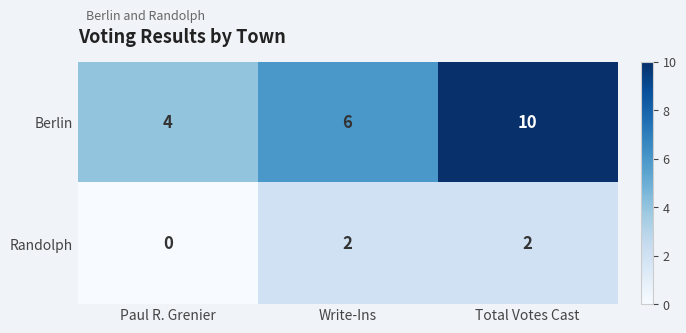

What is the spread (max minus min) of values at Total Votes Cast?

8